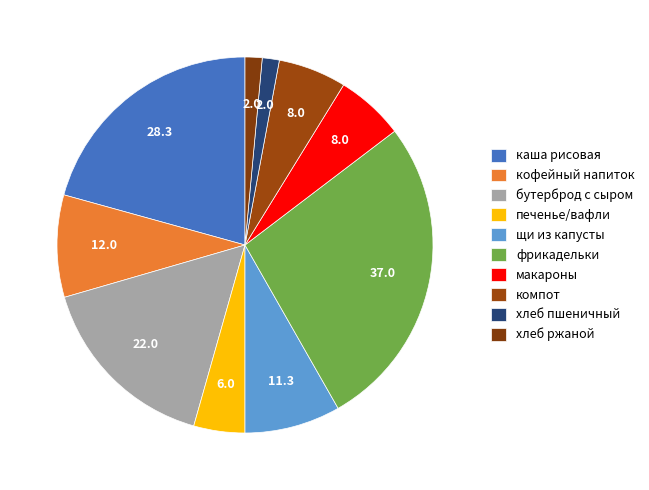

How many slices are in this pie chart?

10